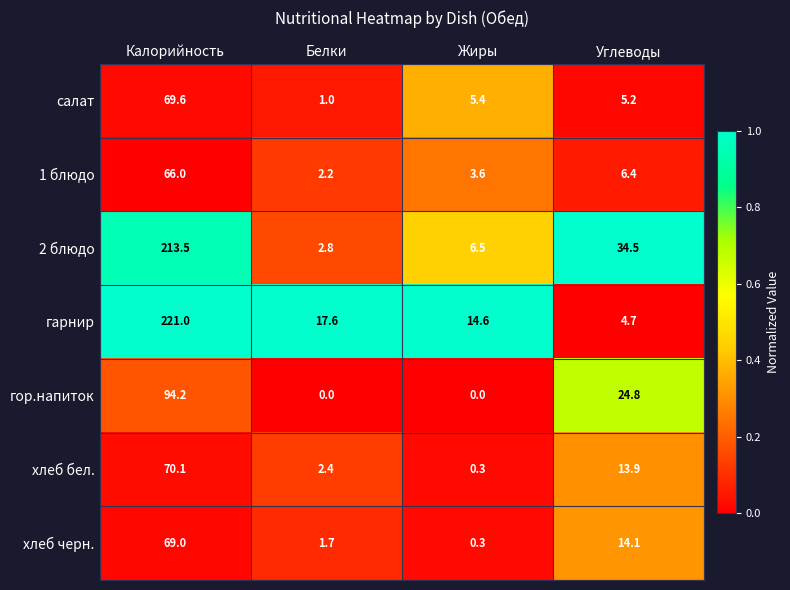

At which category is the sum across all series the highest?

Калорийность